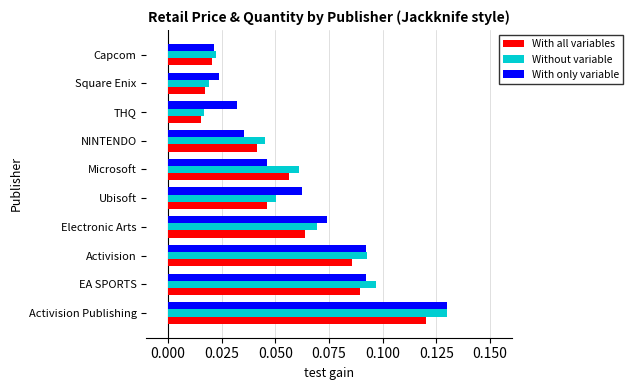

How many distinct data groups are displayed?

3